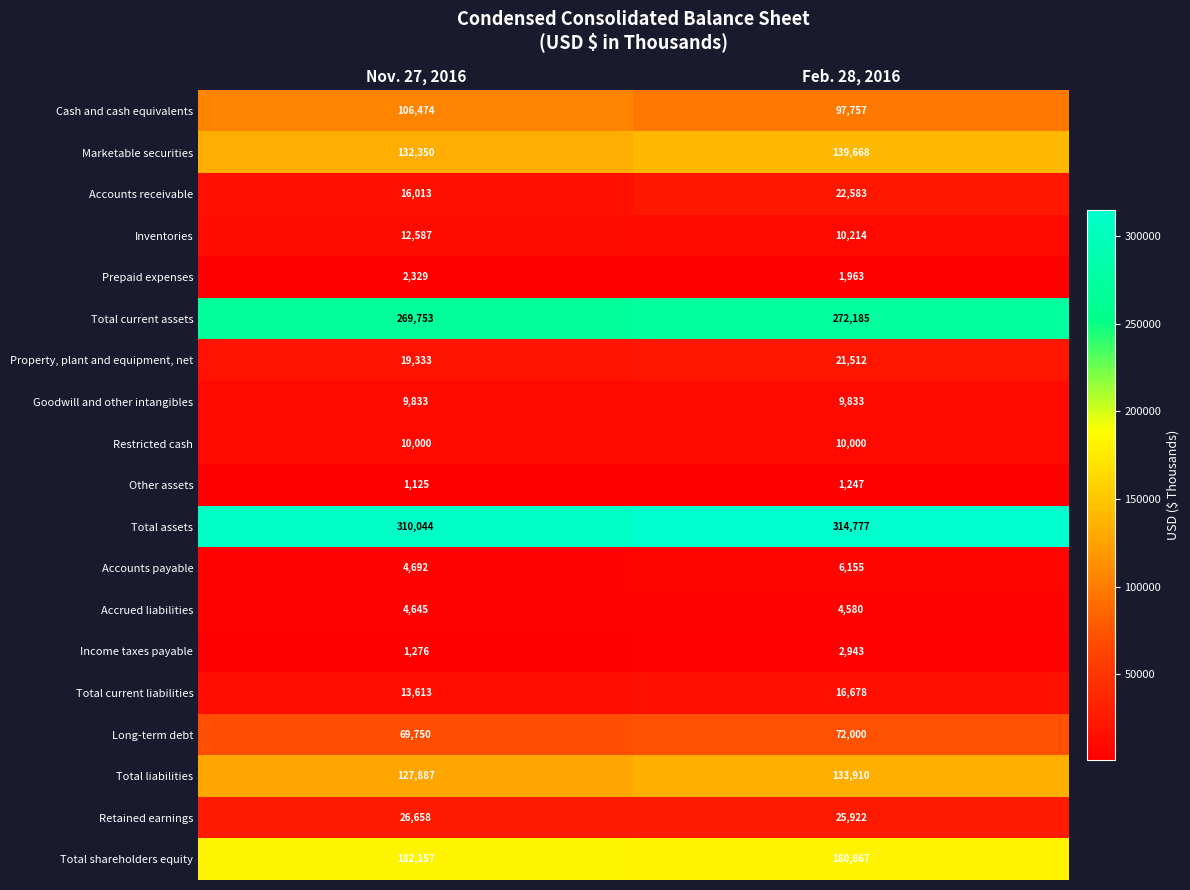

Between Nov. 27, 2016 and Feb. 28, 2016, which series saw the biggest shift?

Cash and cash equivalents